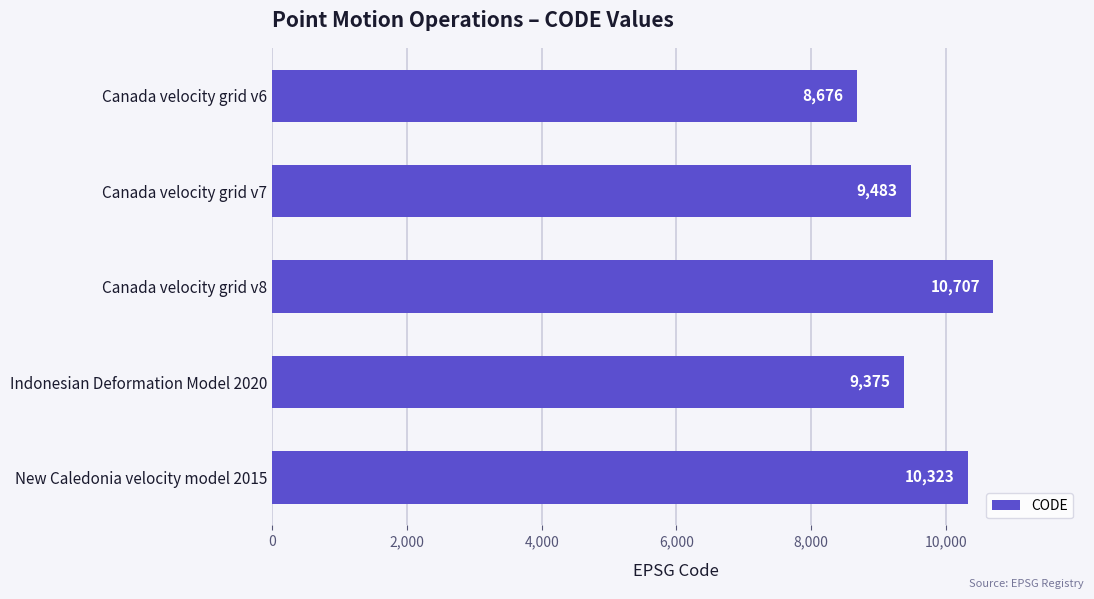

Where is the data nearest to the value 9691?

Canada velocity grid v7